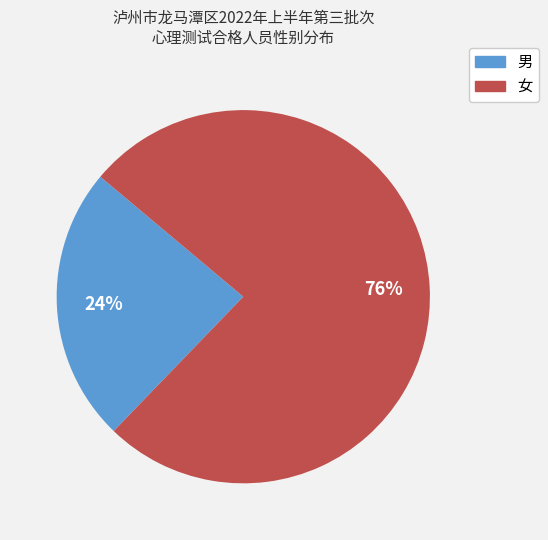

Approximately how many times larger is the value at 女 compared to 男?

3.2